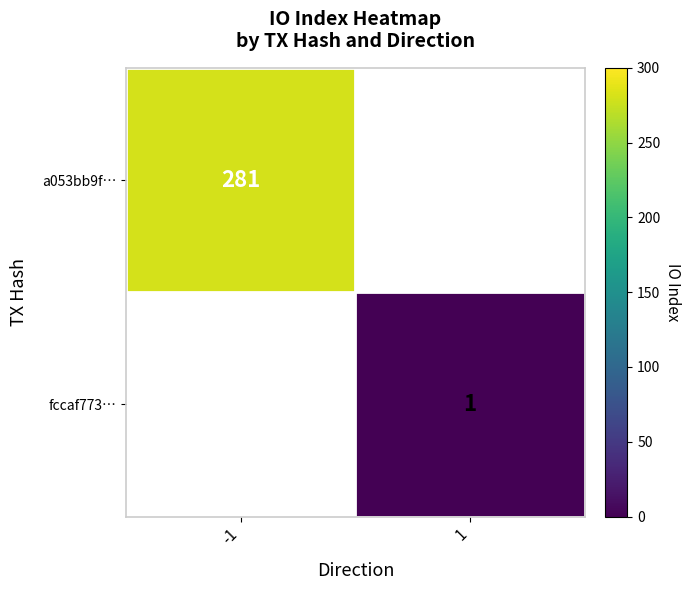

True or false: a053bb9f… has a value of 281 at -1.

True